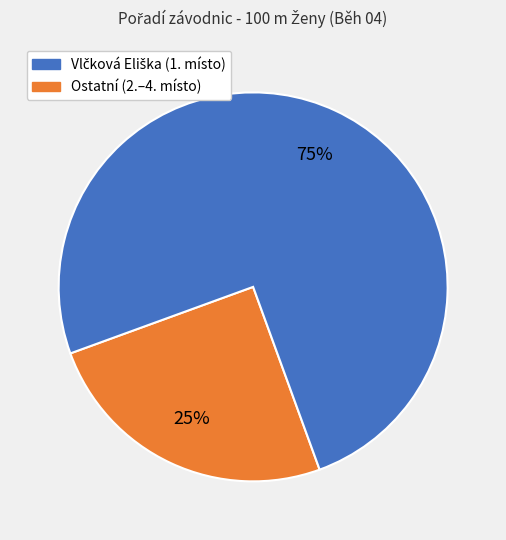

Which category has the biggest portion of the pie?

Ostatní (2.–4. místo)